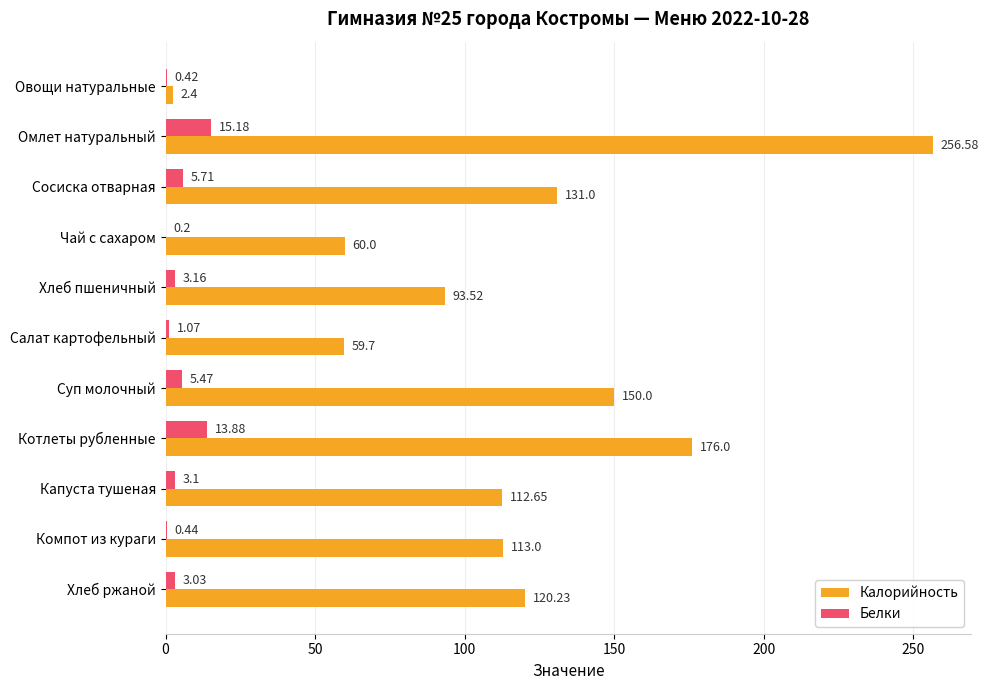

Where is Калорийность nearest to the value 129?

Сосиска отварная